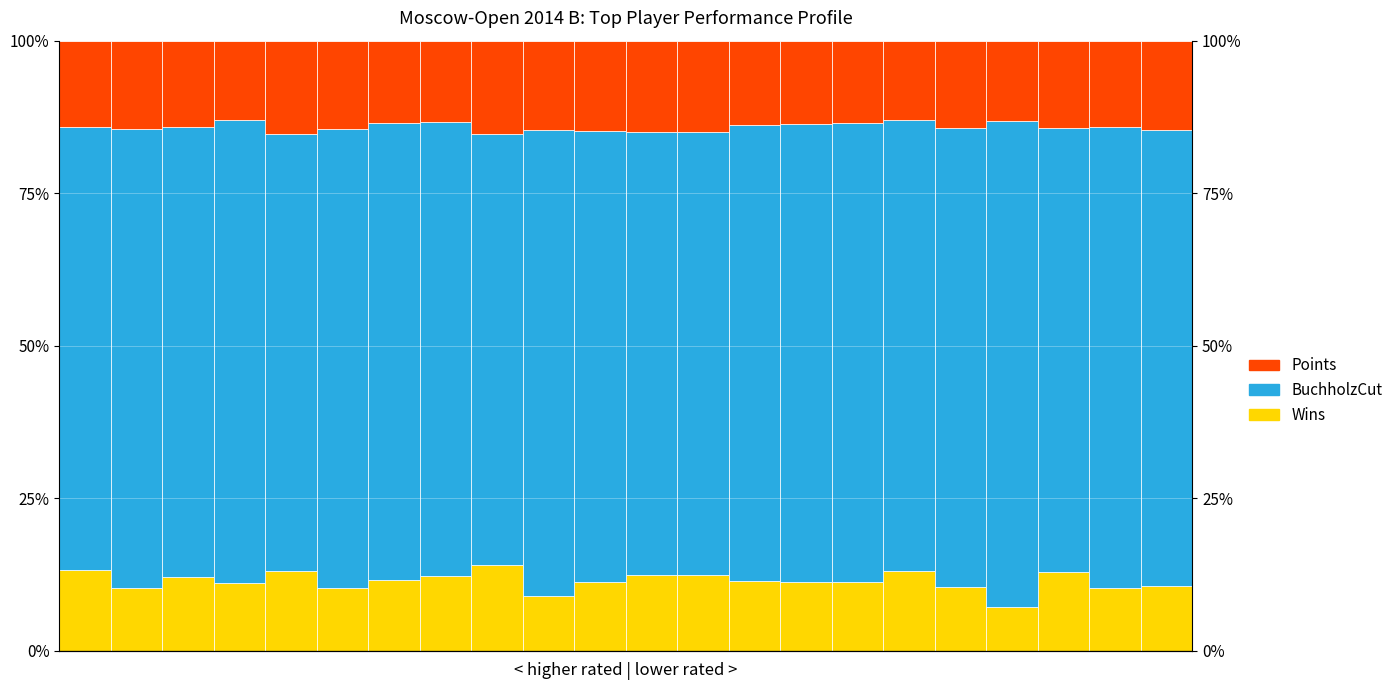

Read the Points value at 12.

15.0